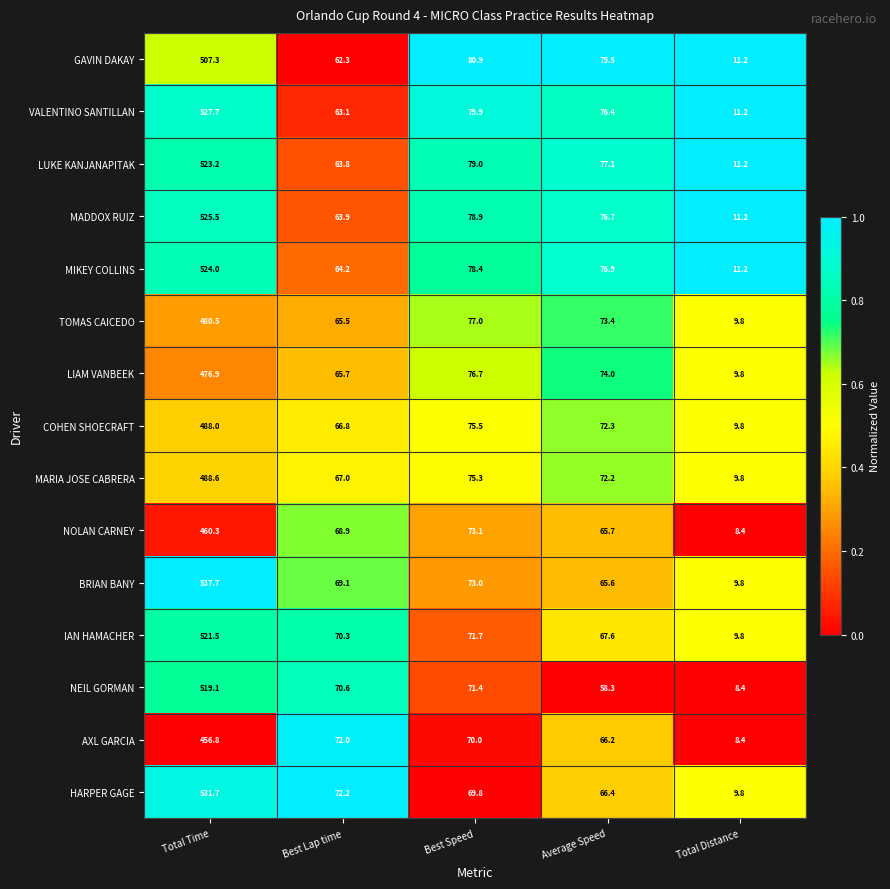

What is the difference between the second highest and minimum values in the AXL GARCIA series?

63.6